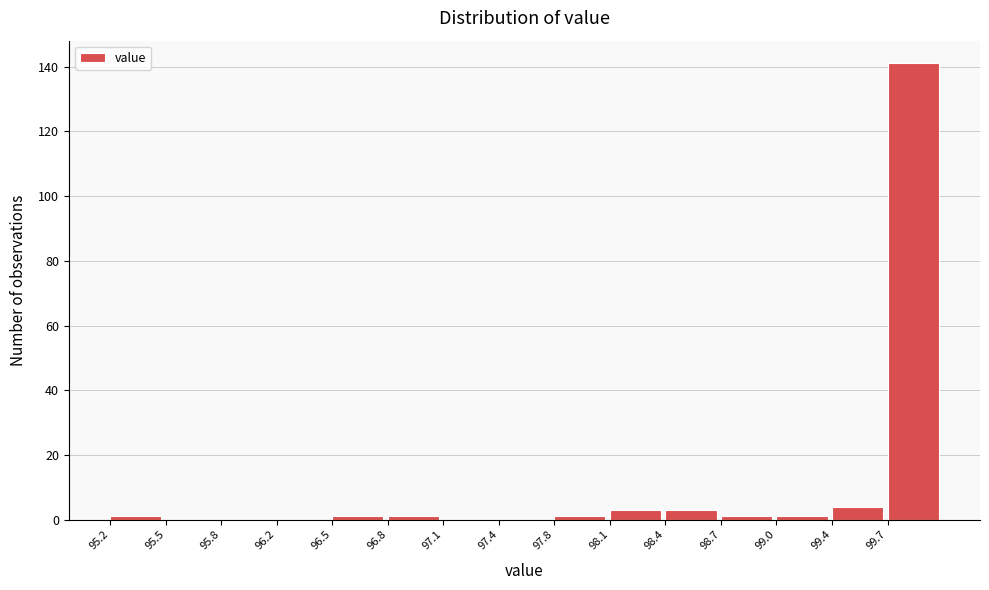

Reading left to right, transcribe this chart: for each bar, give the range it covers on the x-axis and its height. Neither the bar edges nor the heights are printed on the chart, so give them approximately, as read against the axes.

95.20 to 95.52: under 2
95.52 to 95.84: 0
95.84 to 96.16: 0
96.16 to 96.48: 0
96.48 to 96.80: under 2
96.80 to 97.12: under 2
97.12 to 97.44: 0
97.44 to 97.76: 0
97.76 to 98.08: under 2
98.08 to 98.40: 4
98.40 to 98.72: 4
98.72 to 99.04: under 2
99.04 to 99.36: under 2
99.36 to 99.68: 4
99.68 to 100.00: 142